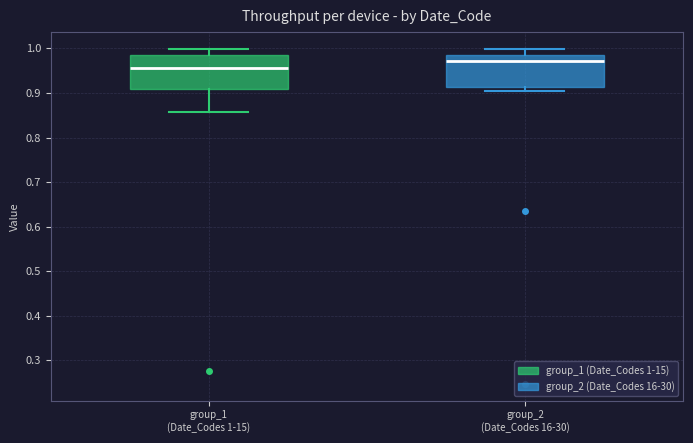

Reading left to right, transcribe this box plot: for each box, give where its median line is, the range the box spans, and where its two whiskers end, as read against the y-axis. The values are not printed on the chart, so give them approximately, as read against the axis.

group_1 (Date_Codes 1-15): median 0.96, box 0.91 to 0.99, whiskers 0.86 to 1.00
group_2 (Date_Codes 16-30): median 0.97, box 0.91 to 0.99, whiskers 0.90 to 1.00